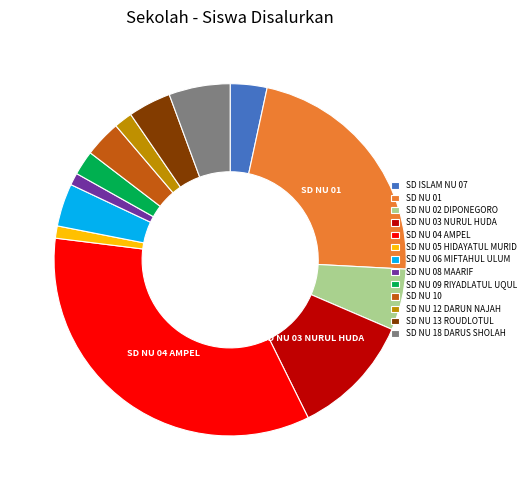

True or false: SD NU 09 RIYADLATUL UQUL accounts for 2% of the total.

True